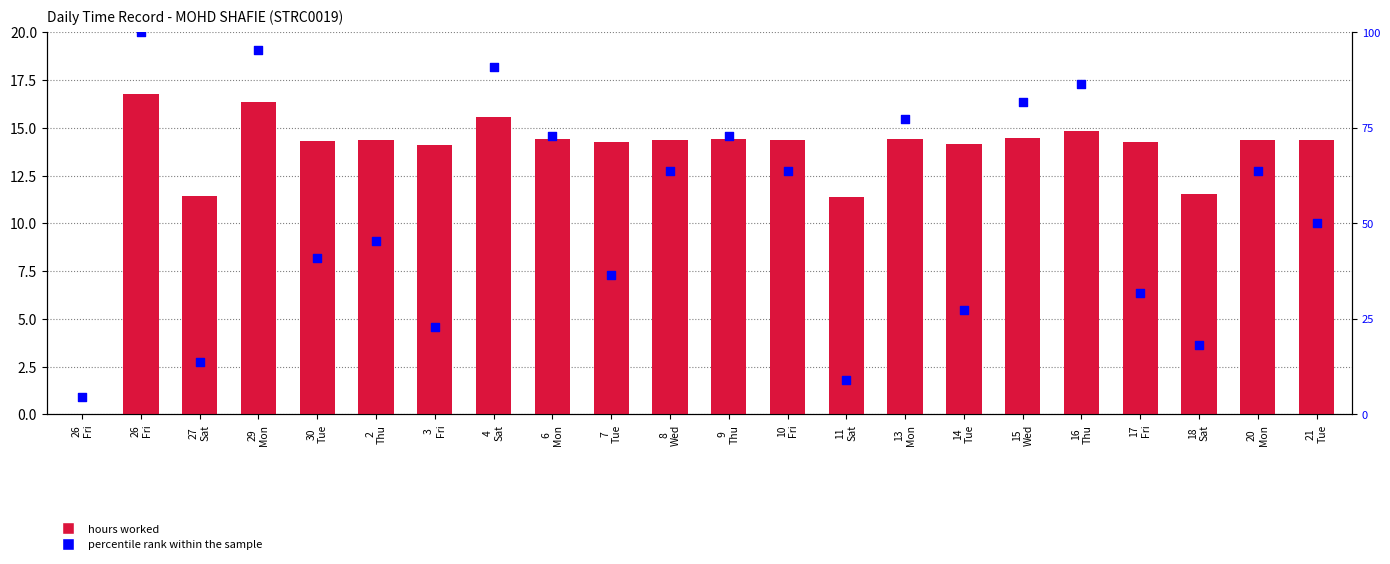

Which series has the largest Y range (max minus min)?

percentile rank within the sample